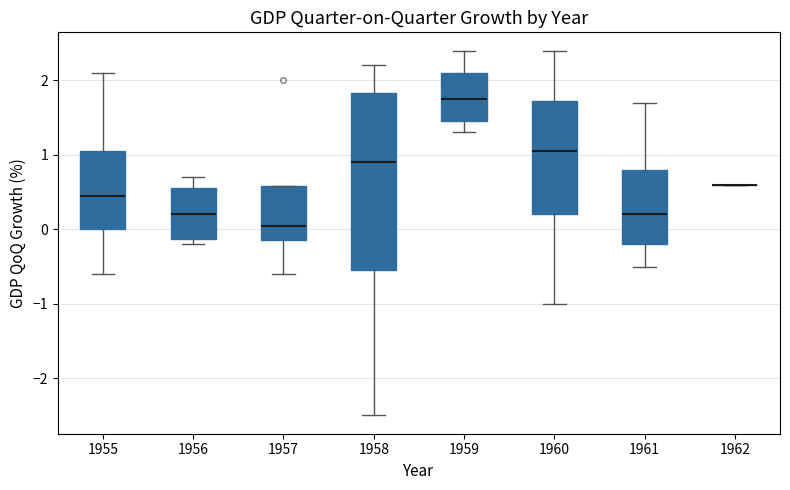

Where does the upper whisker of the box at x = 1959 end on the y-axis? The values are not printed on the chart, so give them approximately, as read against the axis.

2.4